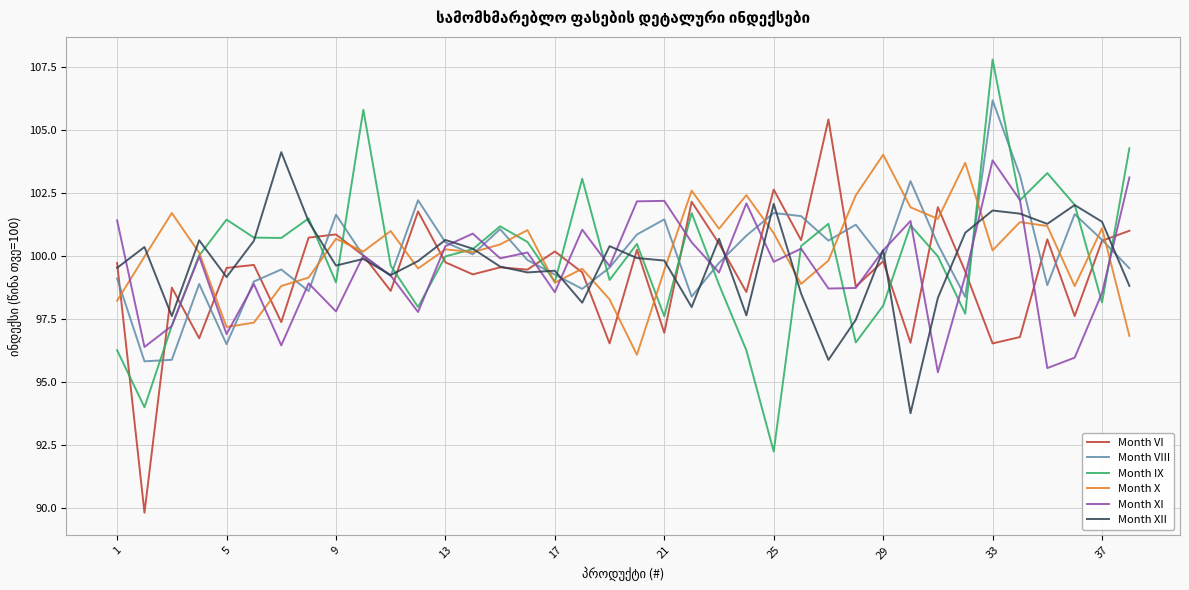

How many values in the Month XII series are below 99?

10